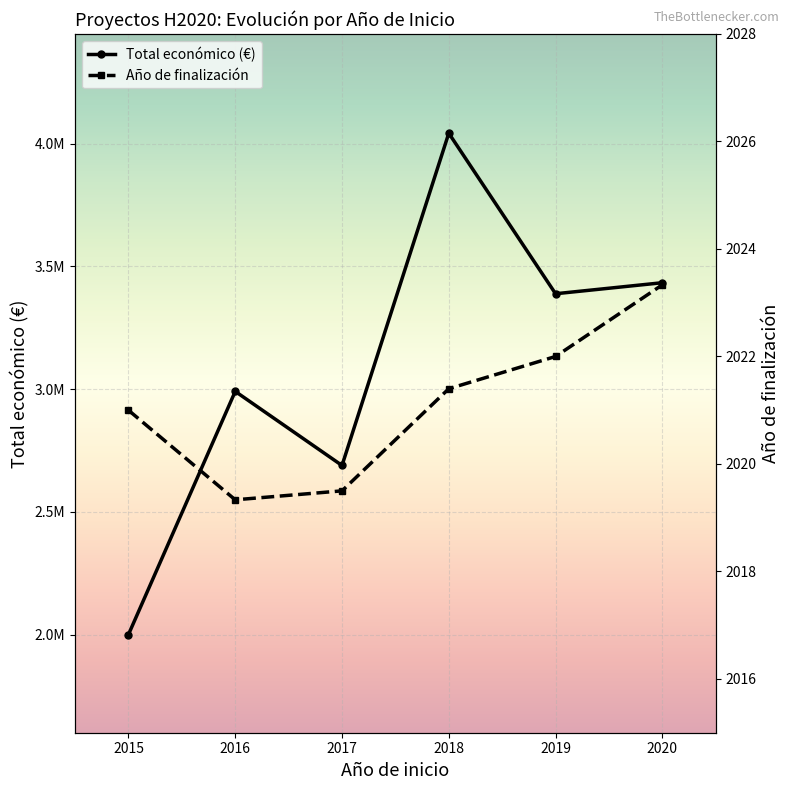

What is the maximum value shown in the chart?

4042288.0